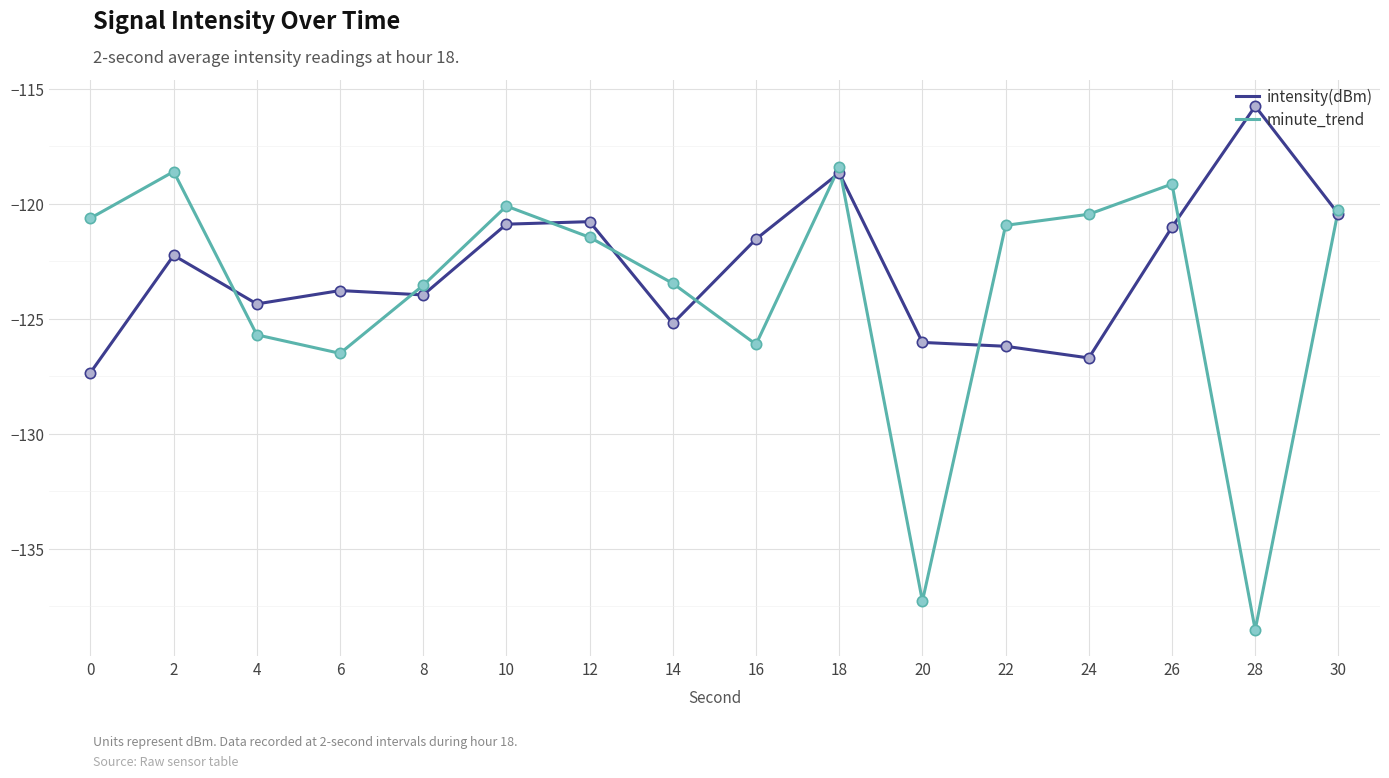

What are all the series names shown in the legend?

intensity(dBm), minute_trend